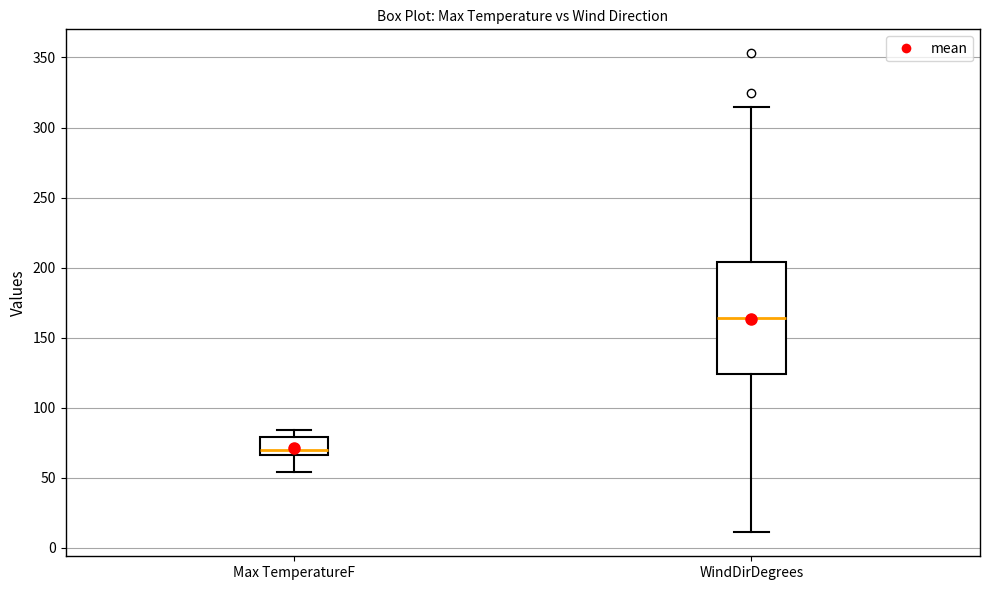

Where is the upper edge of the box for Max TemperatureF on the y-axis? The values are not printed on the chart, so give them approximately, as read against the axis.

80